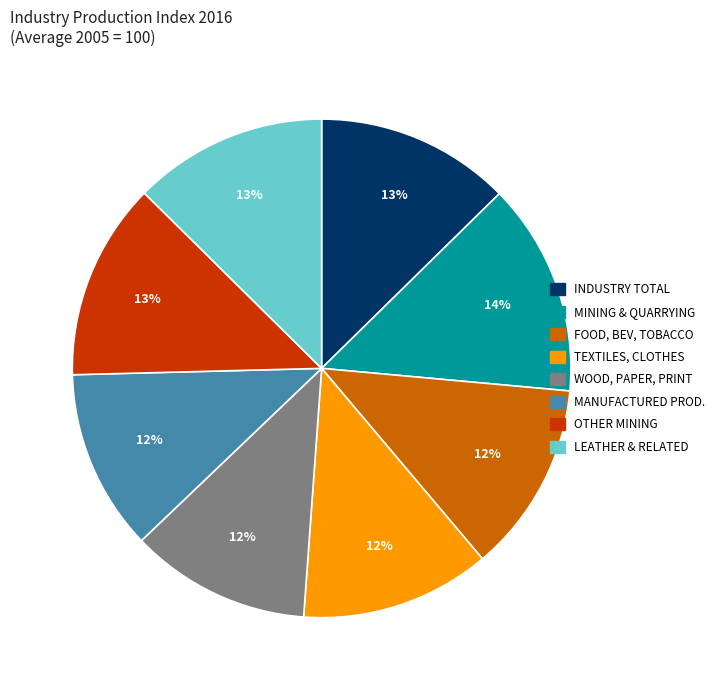

Does any single category account for the majority?

No